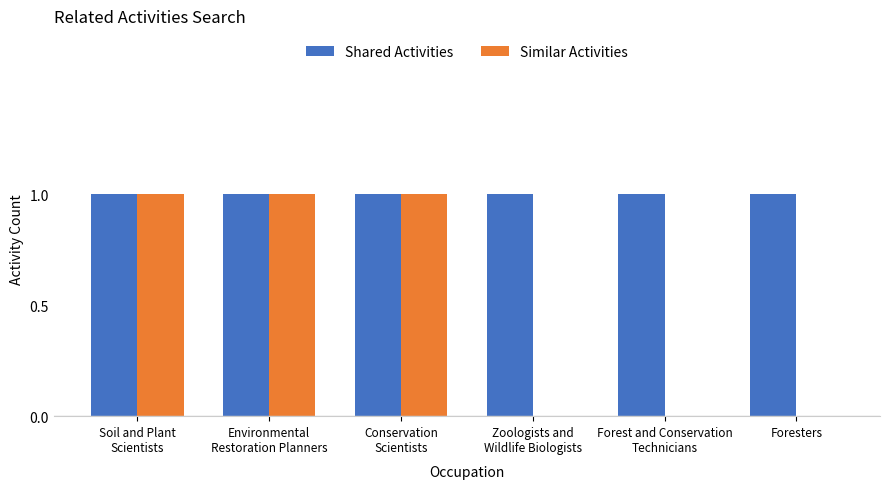

How many groups of bars are there?

6